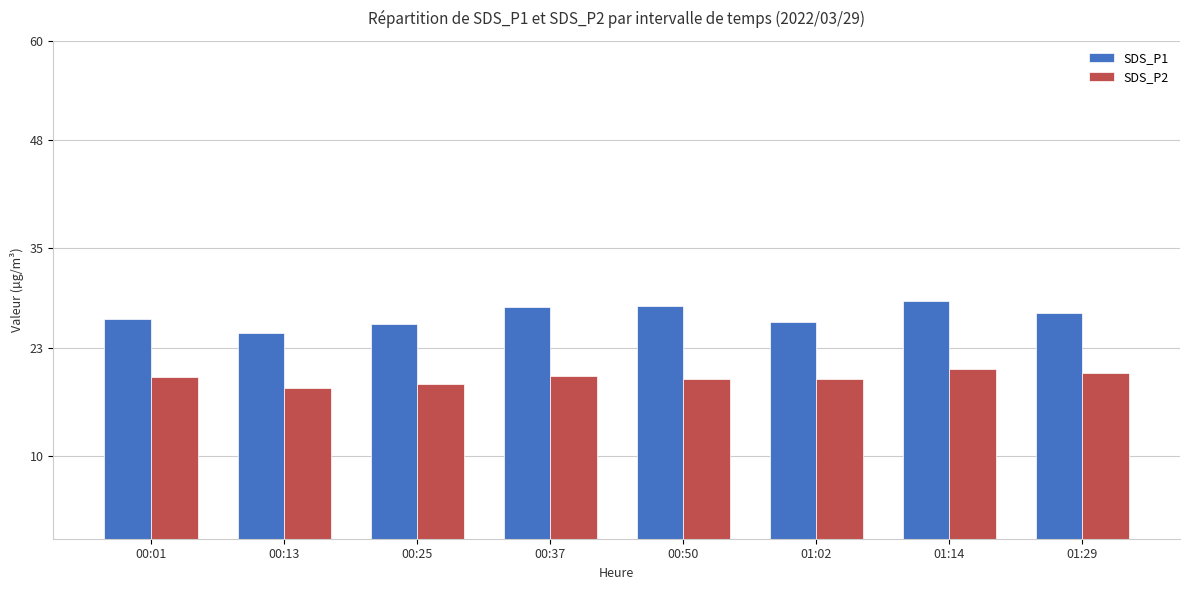

At 00:25, list the series in order from smallest to largest.

SDS_P2, SDS_P1